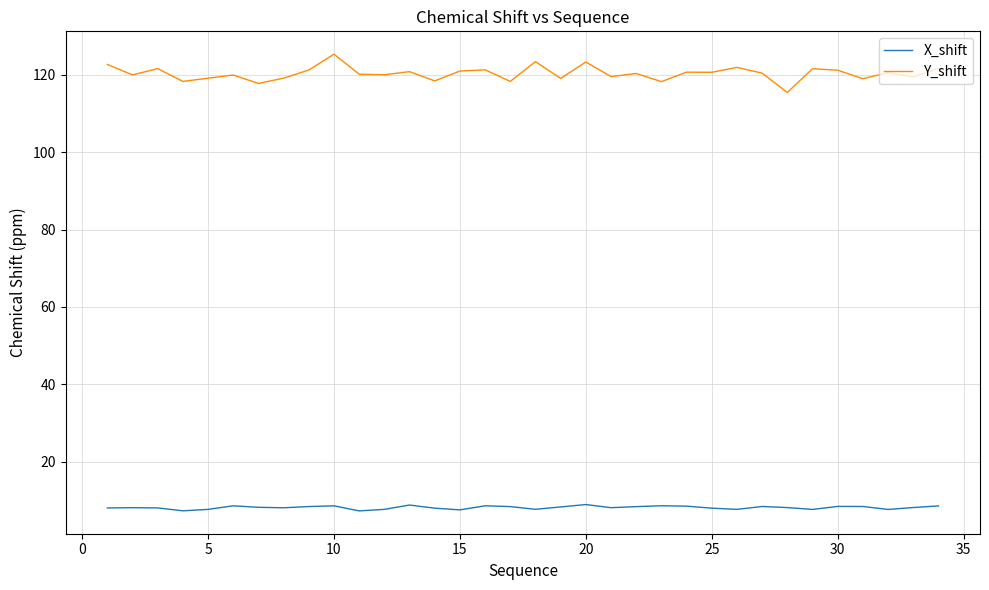

Which series has the largest range (max minus min)?

Y_shift